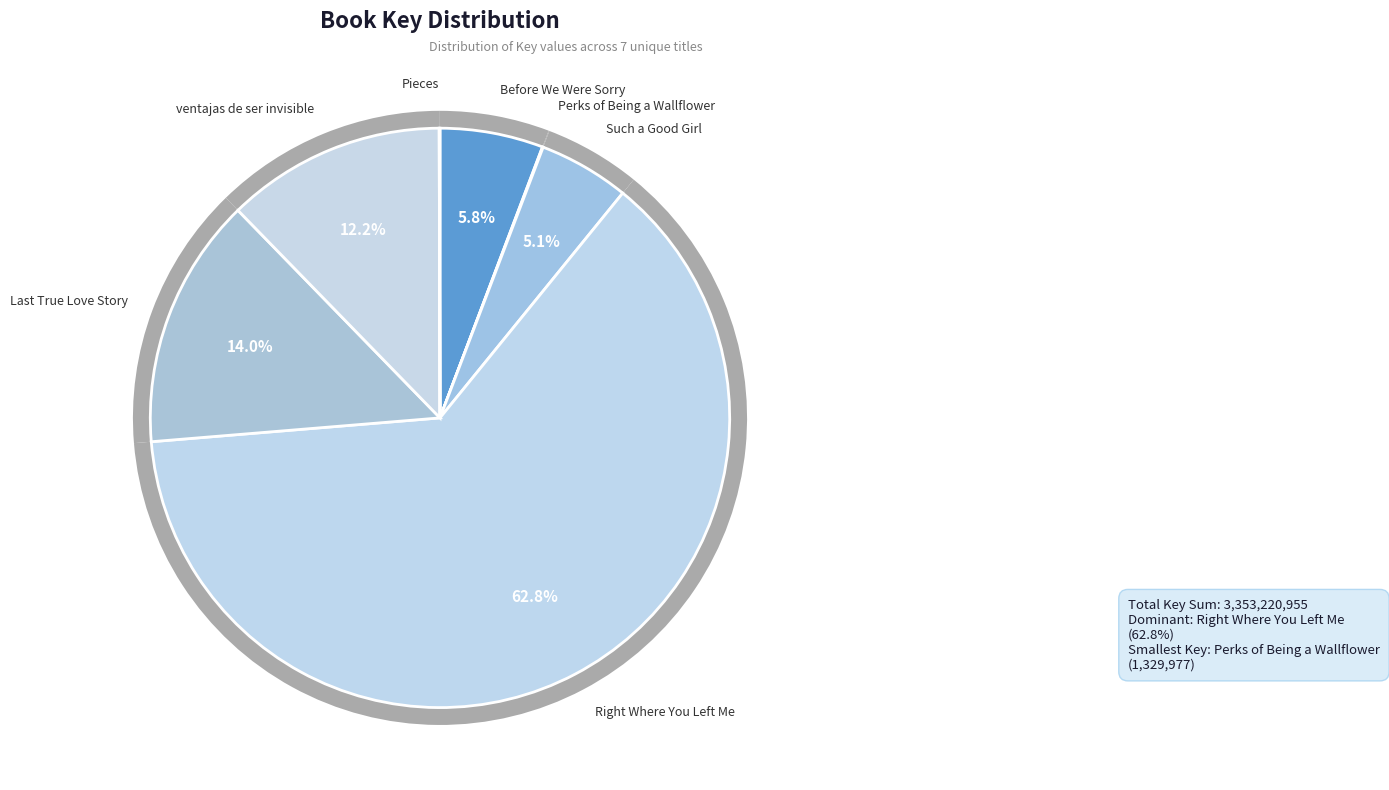

How much of the chart is everything except Perks of Being a Wallflower?

100.0%